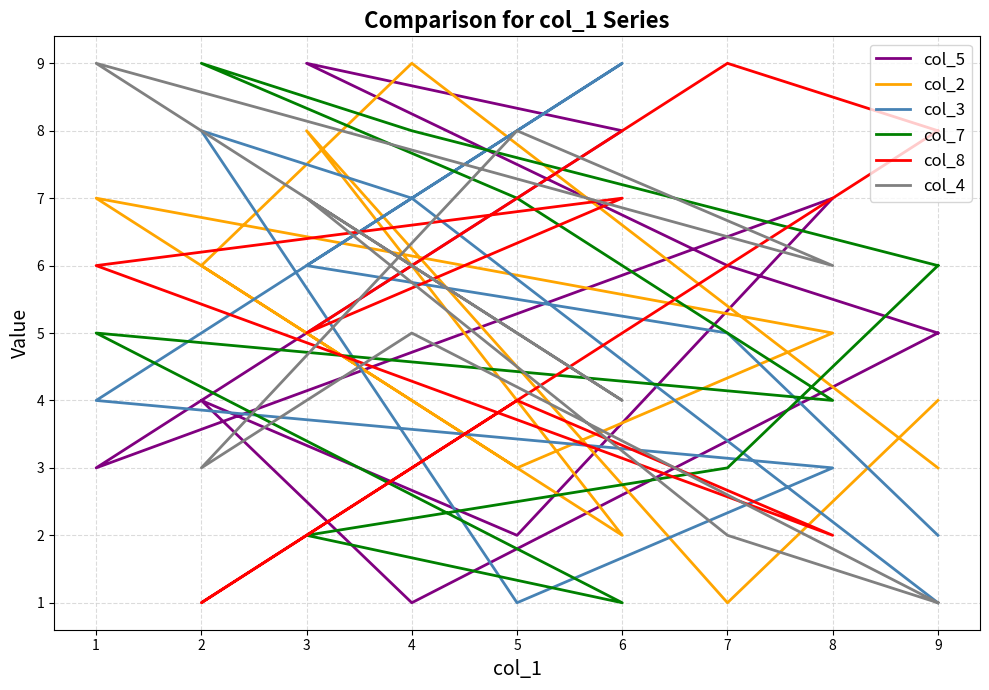

How many times do col_8 and col_5 cross each other?

6